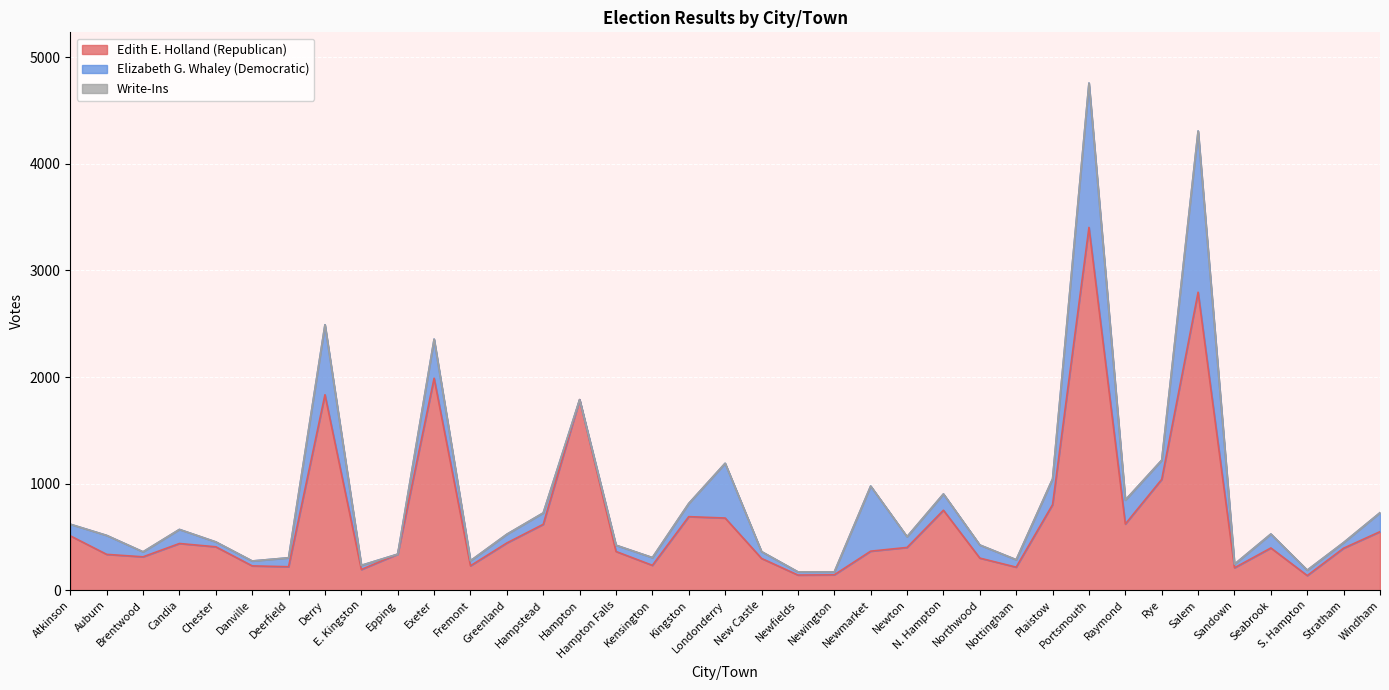

What position from the left is Rye?

31